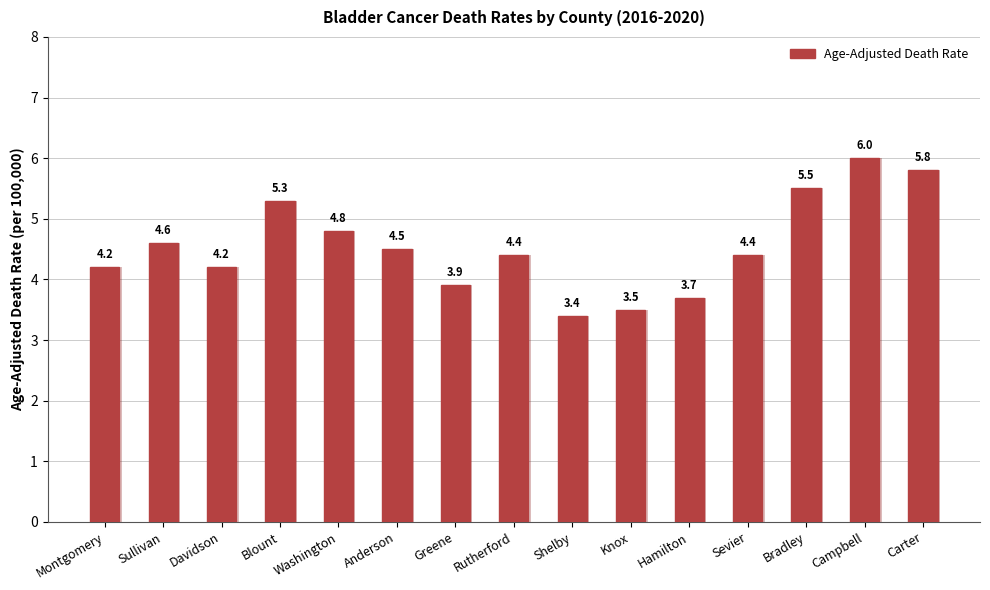

Reading left to right, what are all the values shown in this chart?

4.2	4.6	4.2	5.3	4.8	4.5	3.9	4.4	3.4	3.5	3.7	4.4	5.5	6.0	5.8